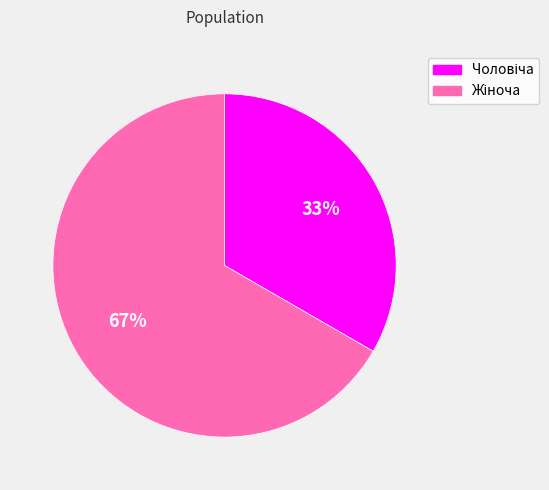

Is there any slice that represents more than half of the pie?

Yes